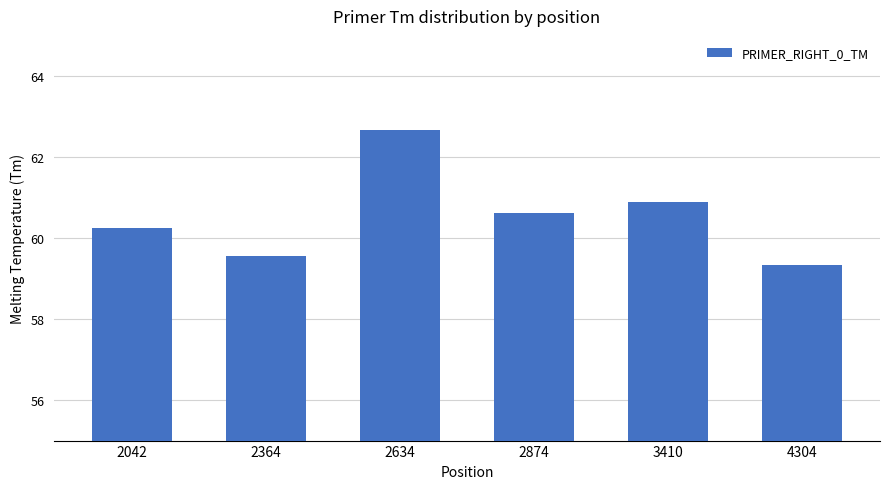

Count the number of data series in this chart.

1